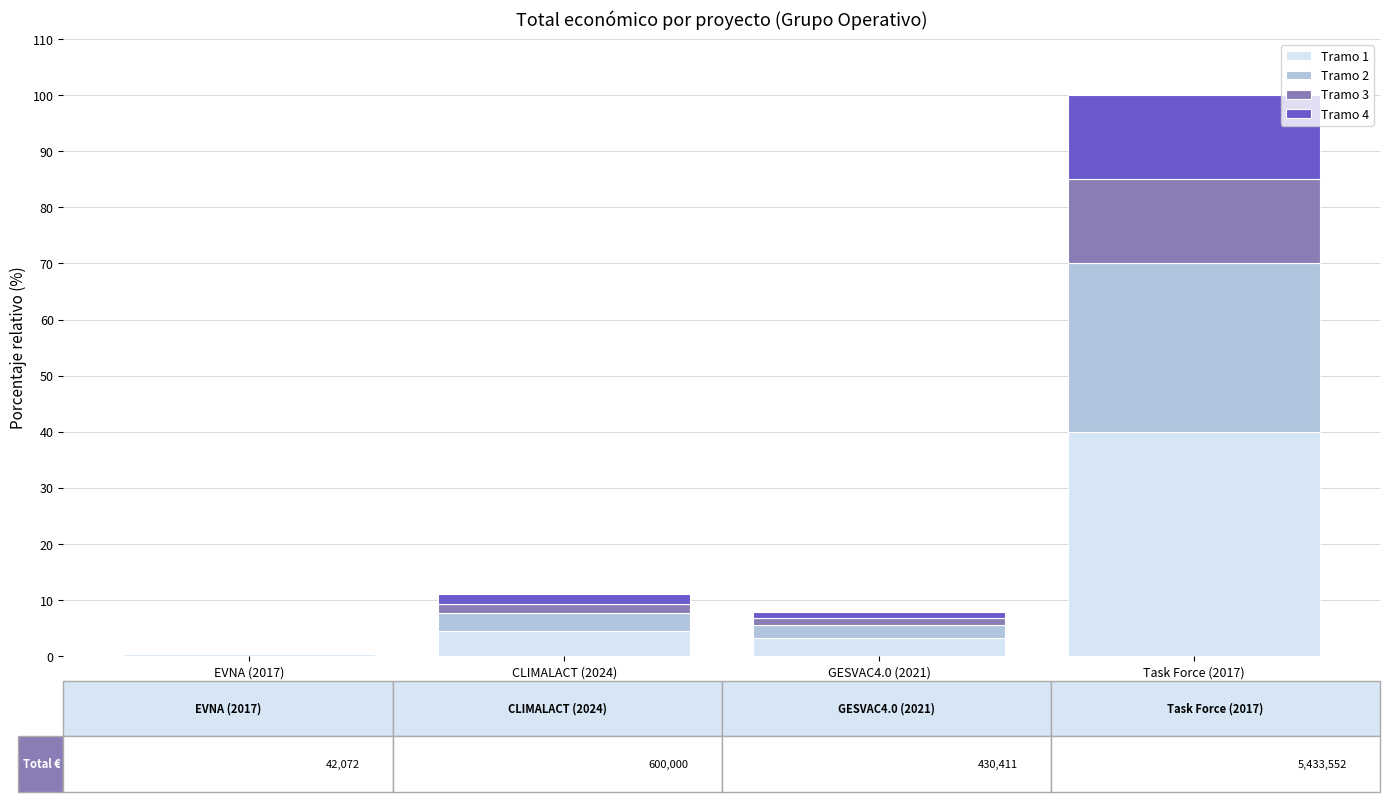

What is the maximum value for Tramo 1?

40.0